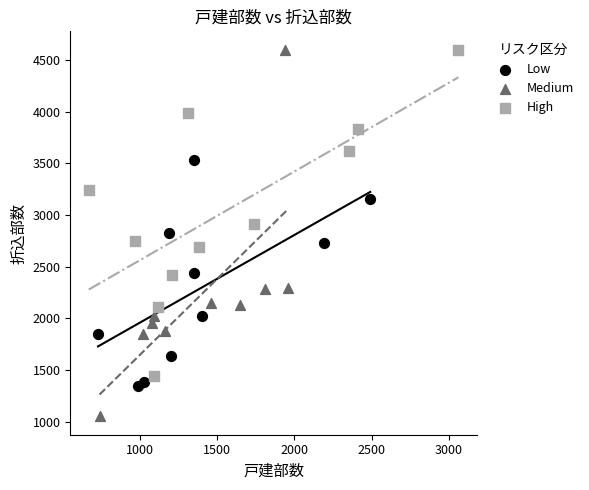

Which series has the largest Y range (max minus min)?

Medium